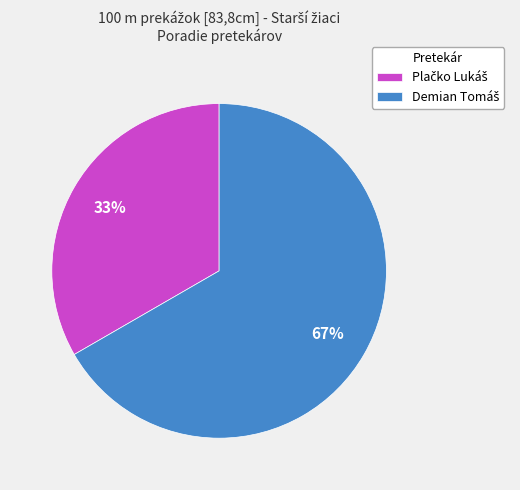

Is there a majority slice in this chart?

Yes